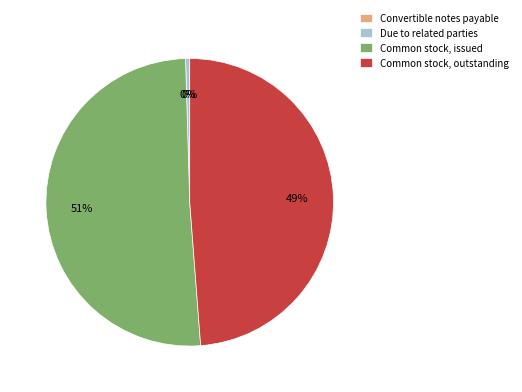

Combined, do Due to related parties and Common stock, outstanding account for over 50%?

No